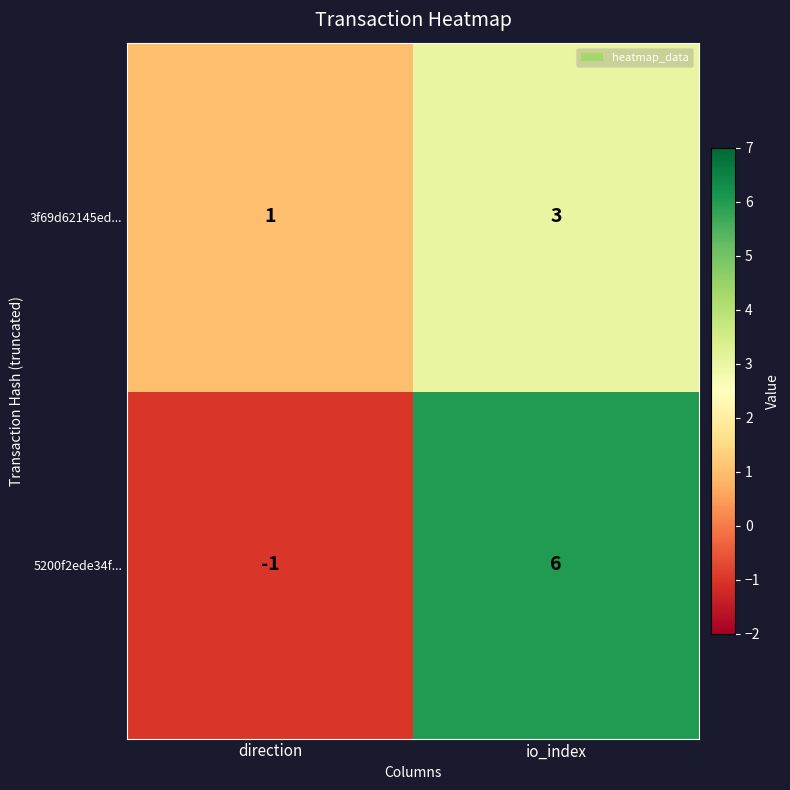

Which series has the widest spread of values?

5200f2ede34f...